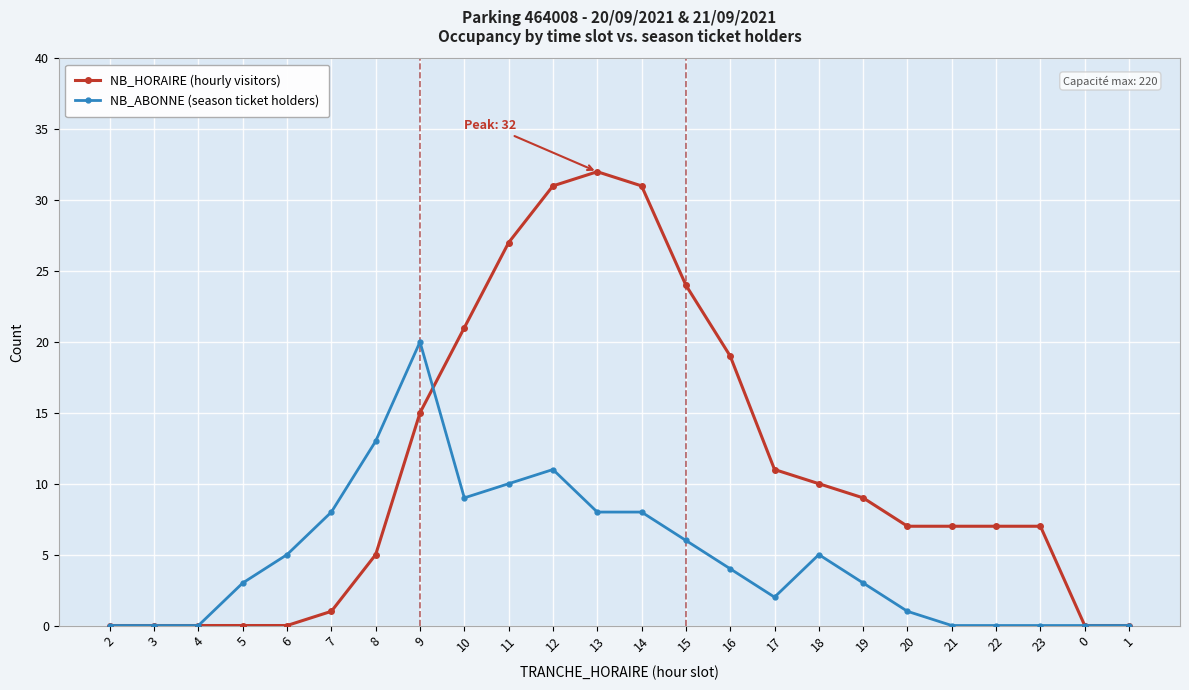

Which series has the widest spread of values?

NB_HORAIRE (hourly visitors)